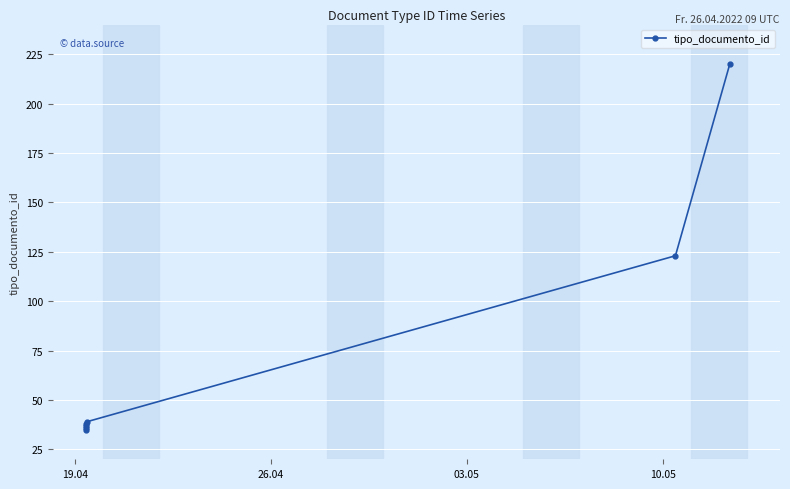

How many interior local peaks (higher than both neighbors) does the data have?

1